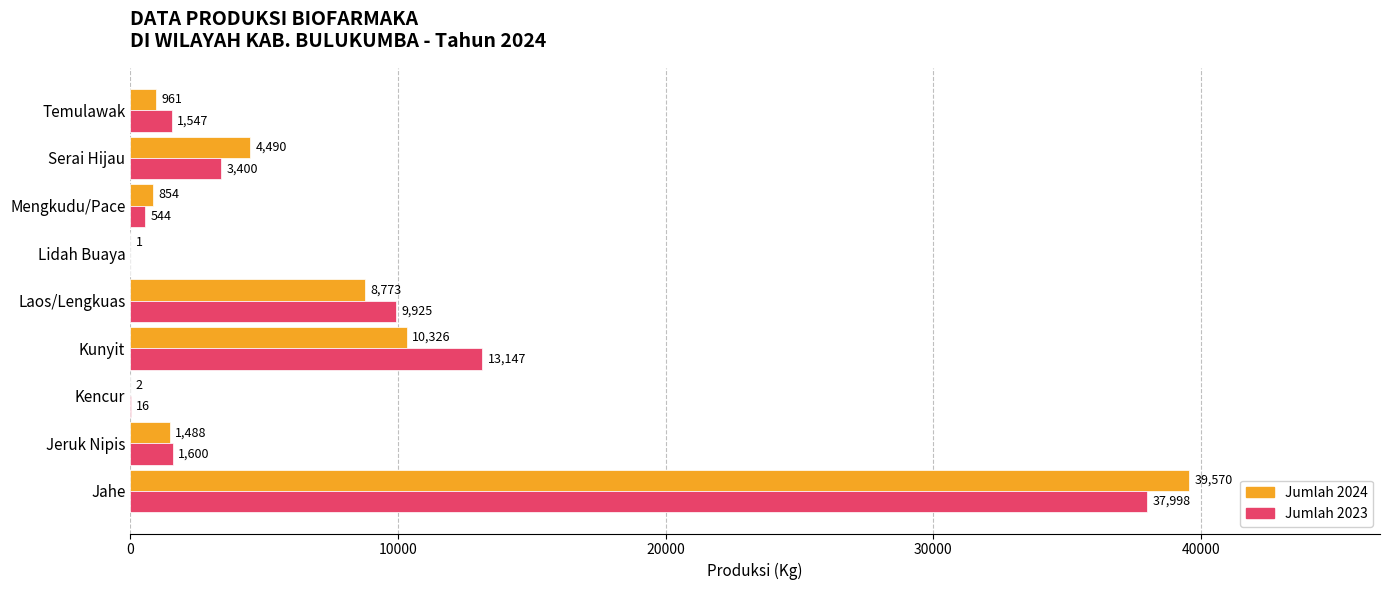

Between Mengkudu/Pace and Serai Hijau, which series saw the biggest shift?

Jumlah 2024